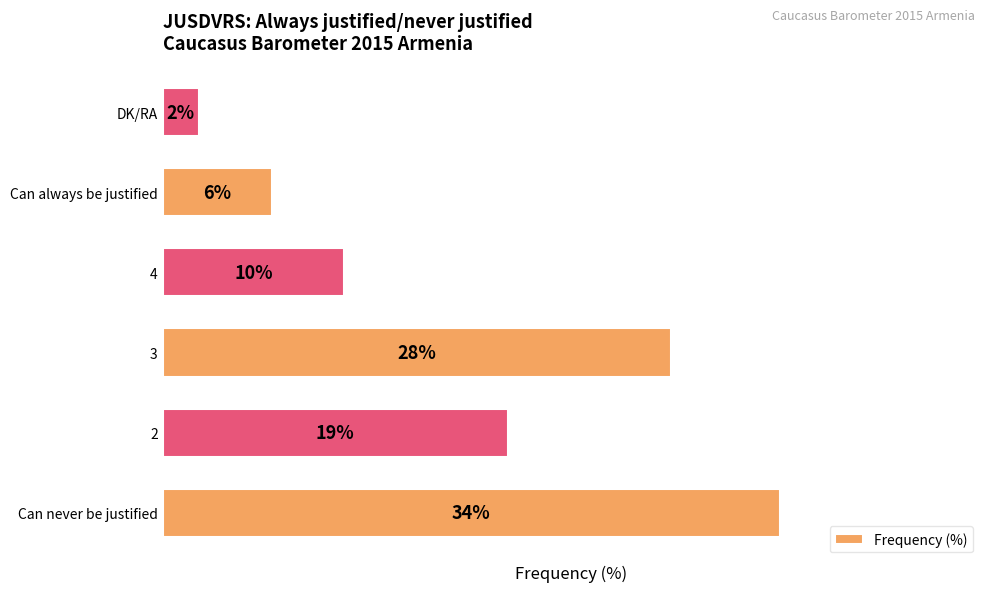

Rank the categories by value from lowest to highest.

DK/RA, Can always be justified, 4, 2, 3, Can never be justified